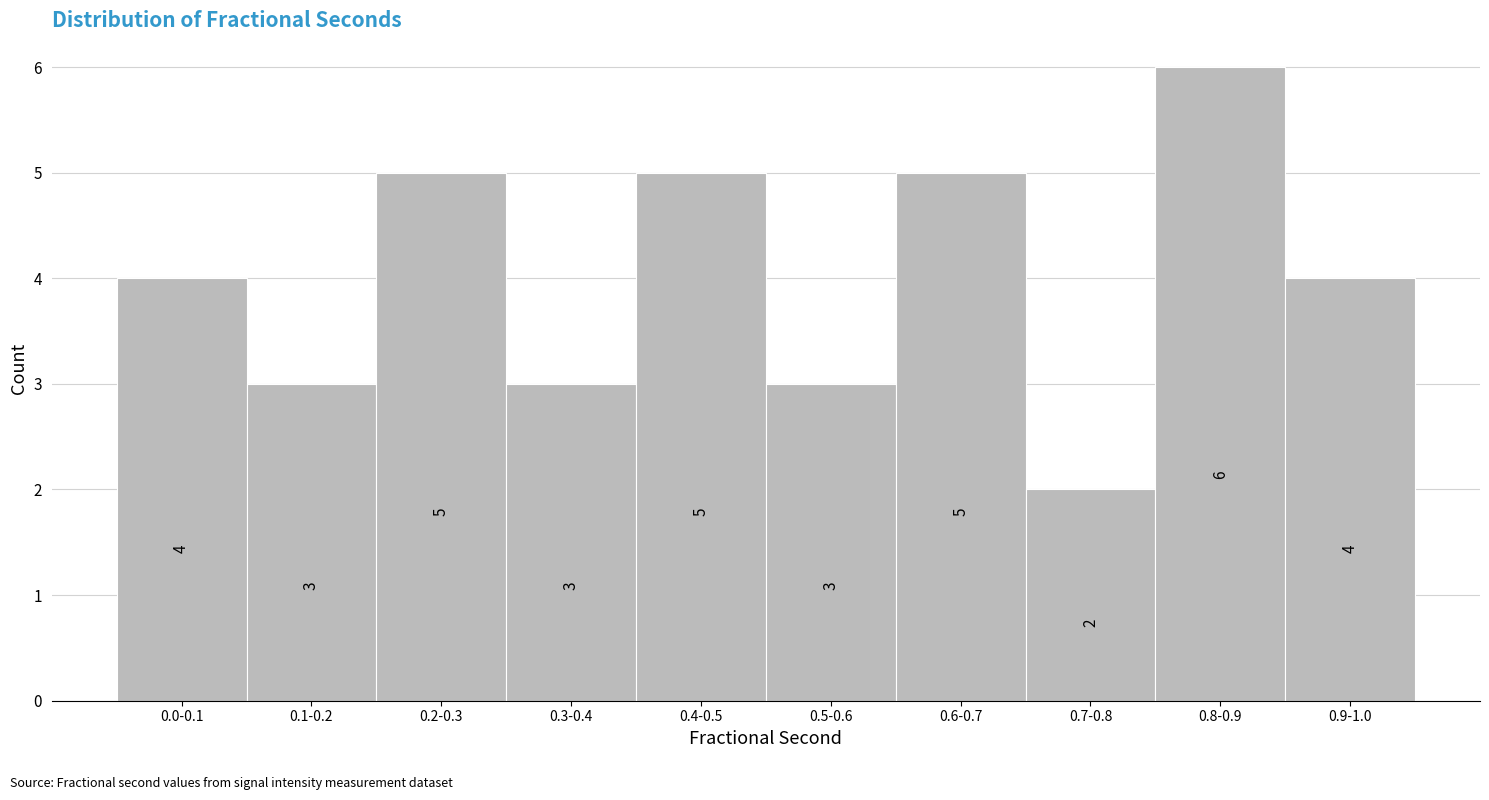

Reading left to right, transcribe all the data shown in this chart.

0.0-0.1=4	0.1-0.2=3	0.2-0.3=5	0.3-0.4=3	0.4-0.5=5	0.5-0.6=3	0.6-0.7=5	0.7-0.8=2	0.8-0.9=6	0.9-1.0=4